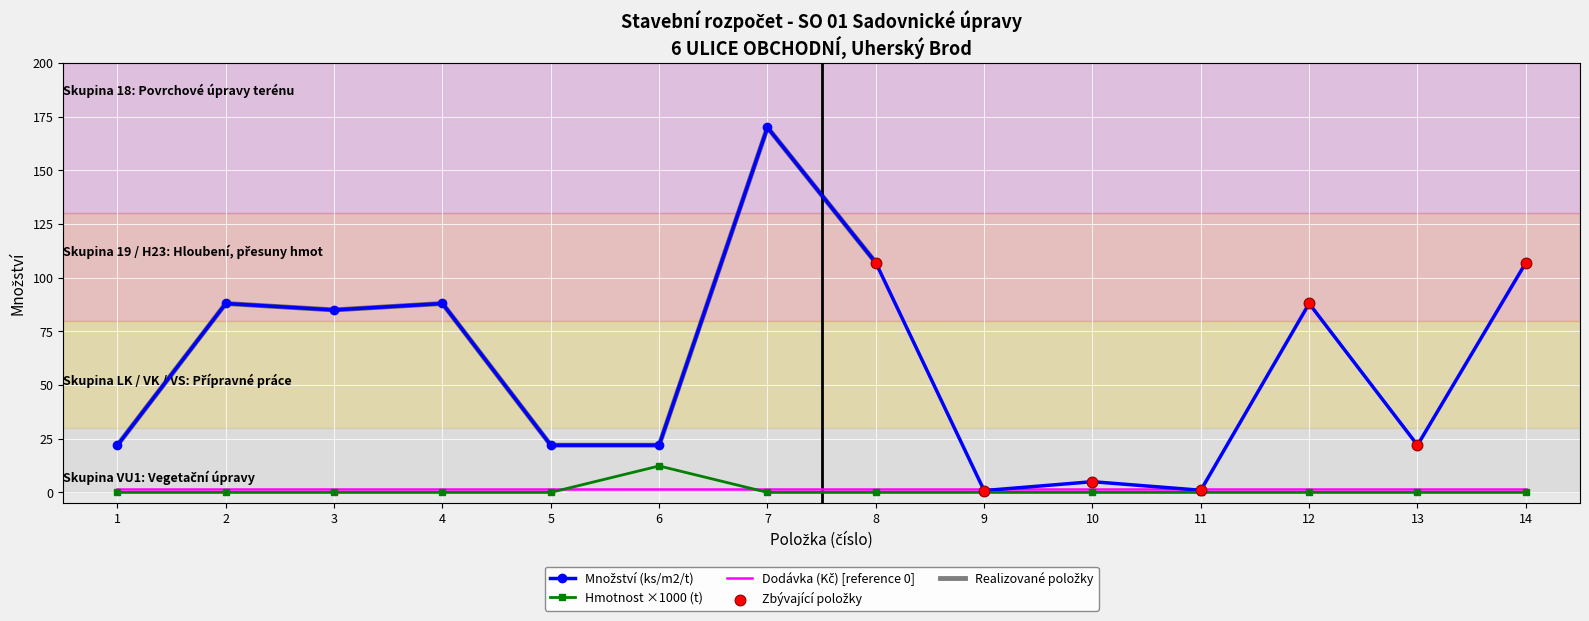

At which category is the sum across all series the highest?

7